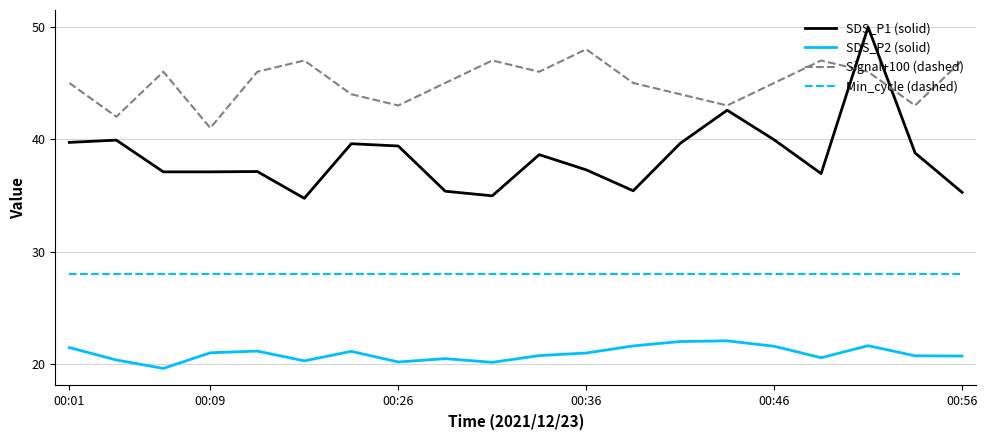

True or false: SDS_P2 (solid) and SDS_P1 (solid) intersect in this chart.

False